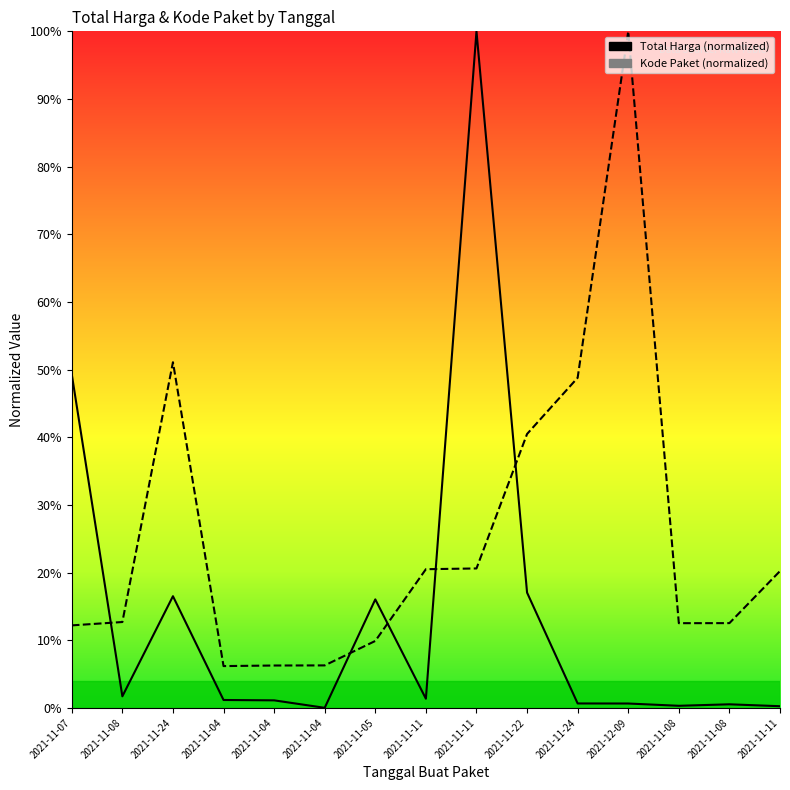

Reading left to right, what are all the values shown in this chart?

Total Harga: 2021-11-07=0.5	2021-11-08=0.0	2021-11-24=0.2	2021-11-04=0.0	2021-11-04=0.0	2021-11-04=0.0	2021-11-05=0.2	2021-11-11=0.0	2021-11-11=1.0	2021-11-22=0.2	2021-11-24=0.0	2021-12-09=0.0	2021-11-08=0.0	2021-11-08=0.0	2021-11-11=0.0
Kode Paket: 2021-11-07=0.1	2021-11-08=0.1	2021-11-24=0.5	2021-11-04=0.1	2021-11-04=0.1	2021-11-04=0.1	2021-11-05=0.1	2021-11-11=0.2	2021-11-11=0.2	2021-11-22=0.4	2021-11-24=0.5	2021-12-09=1.0	2021-11-08=0.1	2021-11-08=0.1	2021-11-11=0.2